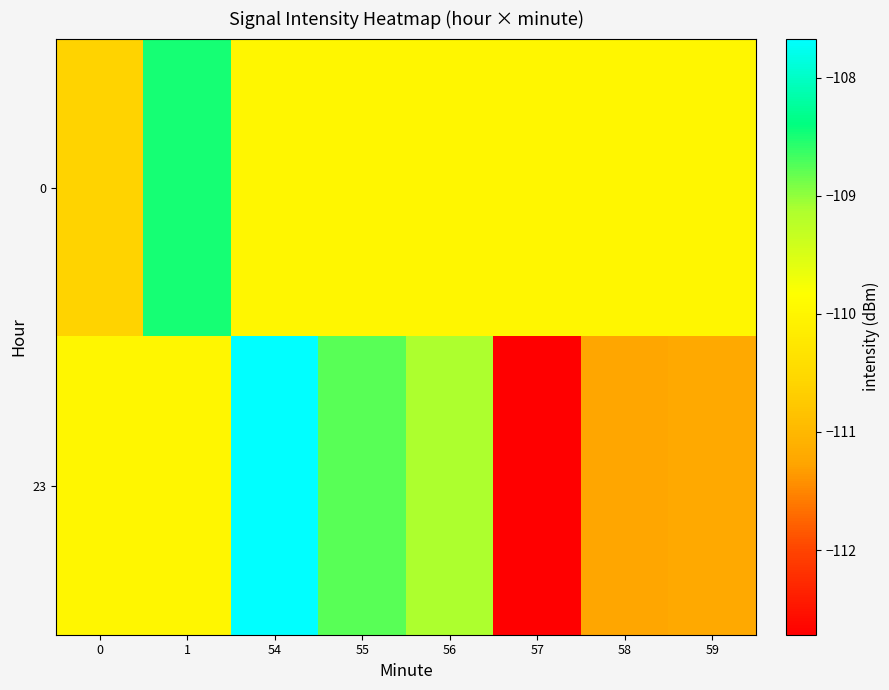

Reading left to right, what are all the values shown in this chart?

0: 0=-110.6	1=-108.5	54=-110.0	55=-110.0	56=-110.0	57=-110.0	58=-110.0	59=-110.0
23: 0=-110.0	1=-110.0	54=-107.7	55=-108.8	56=-109.1	57=-112.7	58=-111.3	59=-111.2